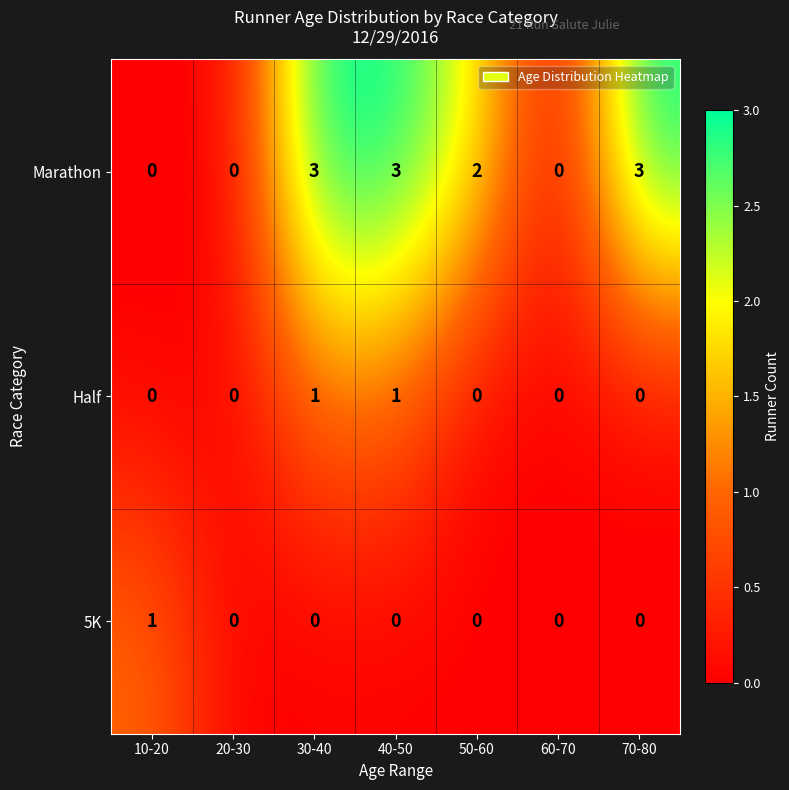

At 30-40, list the series in order from largest to smallest.

Marathon, Half, 5K